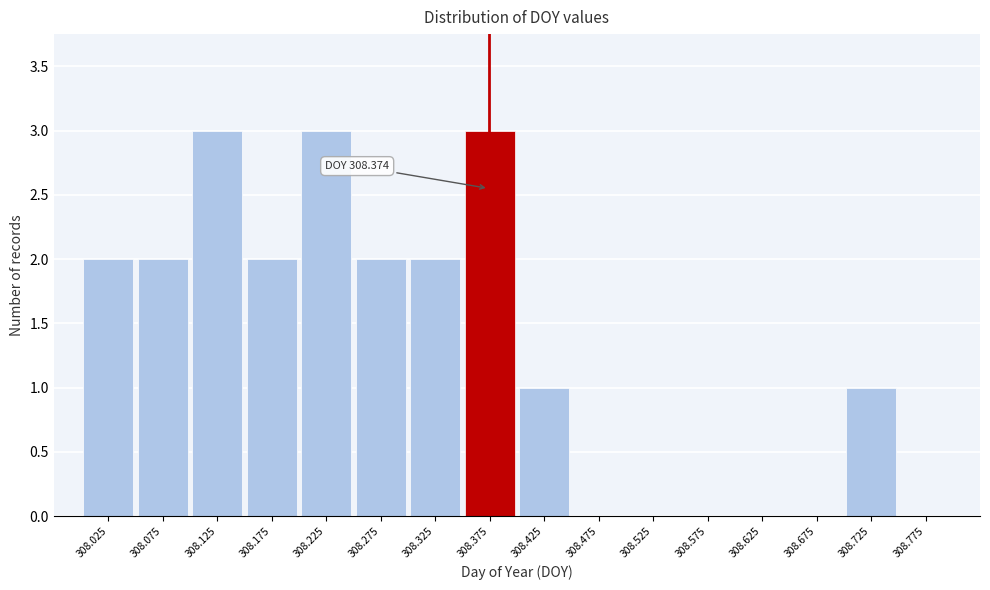

Reading left to right, extract all data points from this chart.

308.025=2	308.075=2	308.125=3	308.175=2	308.225=3	308.275=2	308.325=2	308.375=3	308.425=1	308.475=0	308.525=0	308.575=0	308.625=0	308.675=0	308.725=1	308.775=0